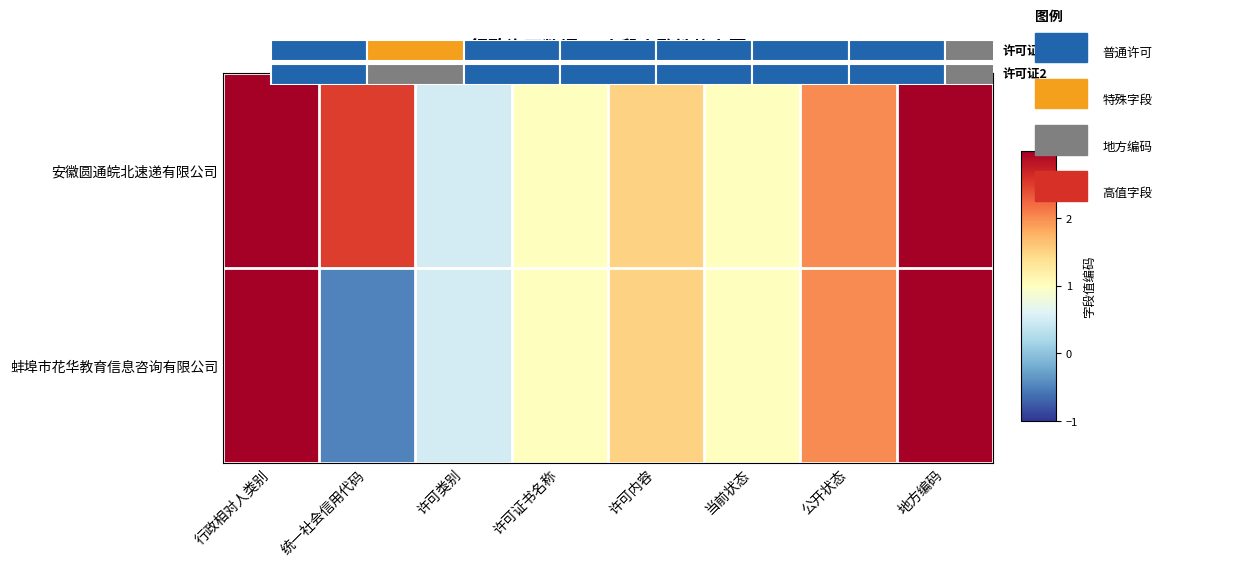

List the series in order of their overall mean, lowest first.

蚌埠市花华教育信息咨询有限公司, 安徽圆通皖北速递有限公司